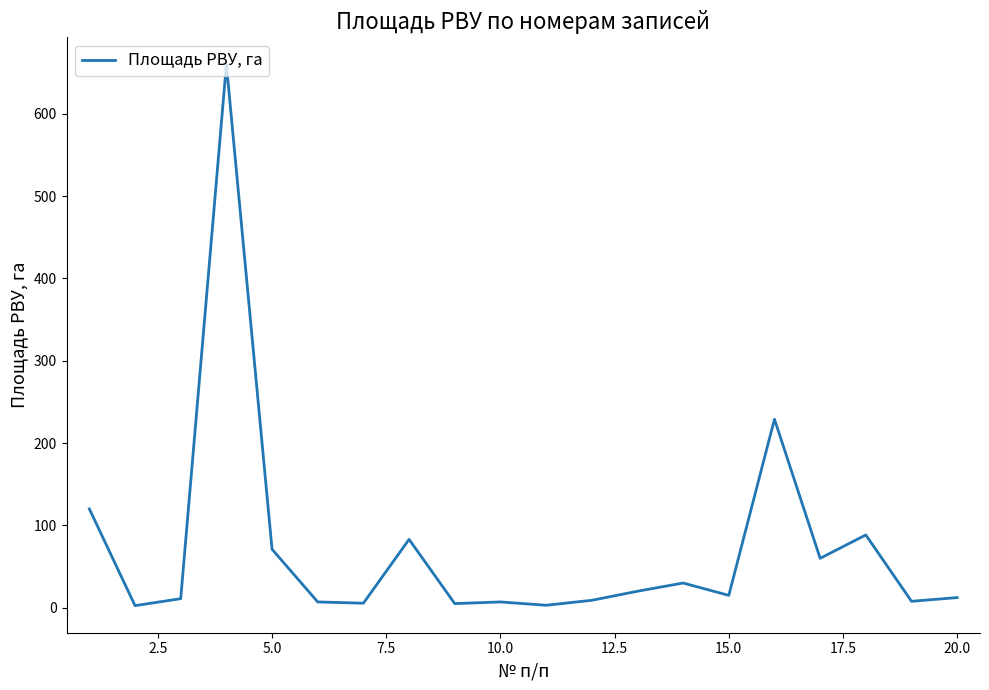

What is the difference between the maximum and minimum values?

657.5